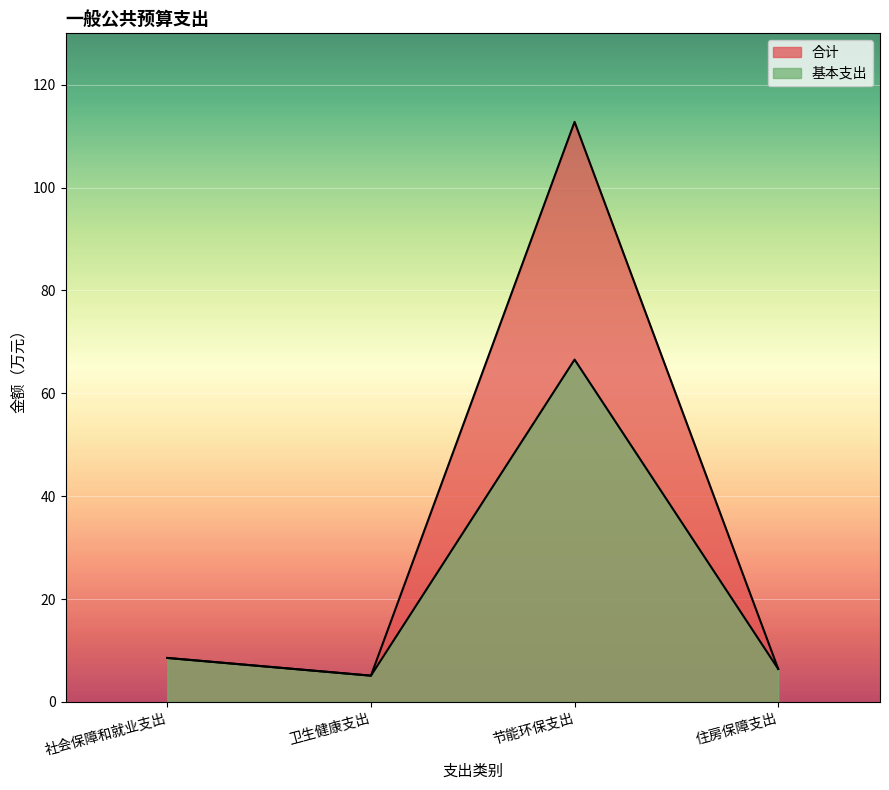

What are all the series names shown in the legend?

合计, 基本支出